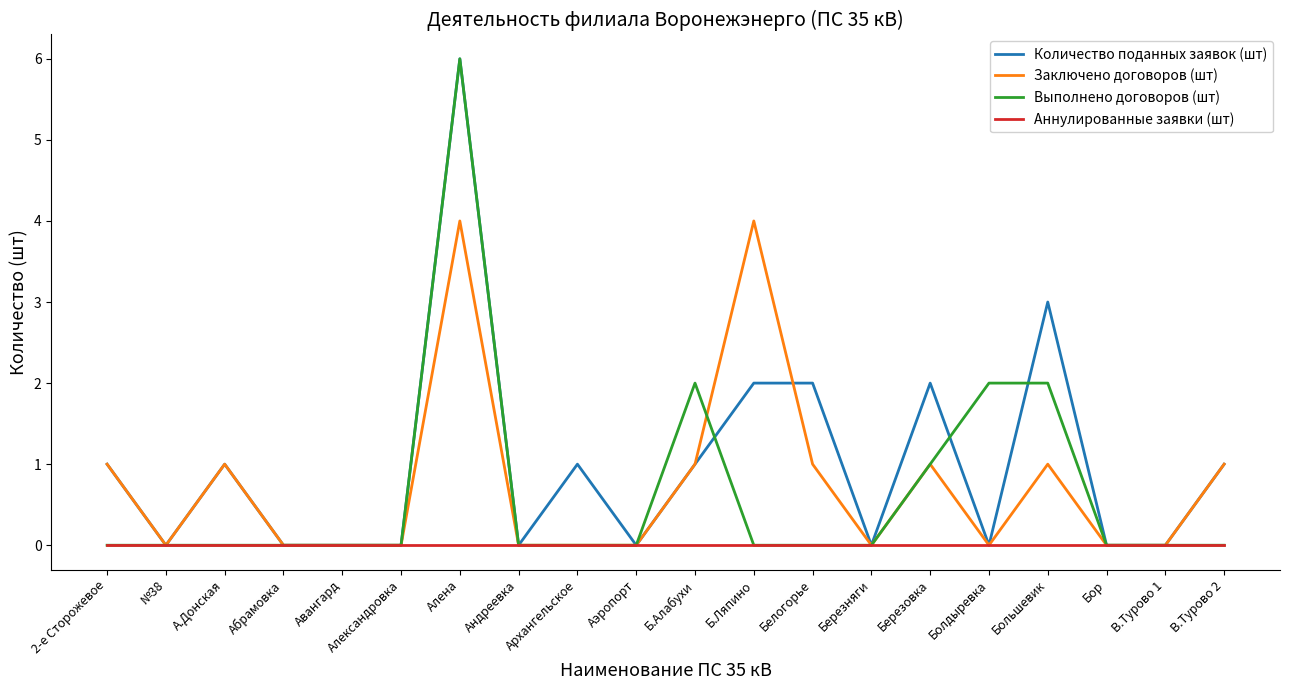

What is the greatest value displayed?

6